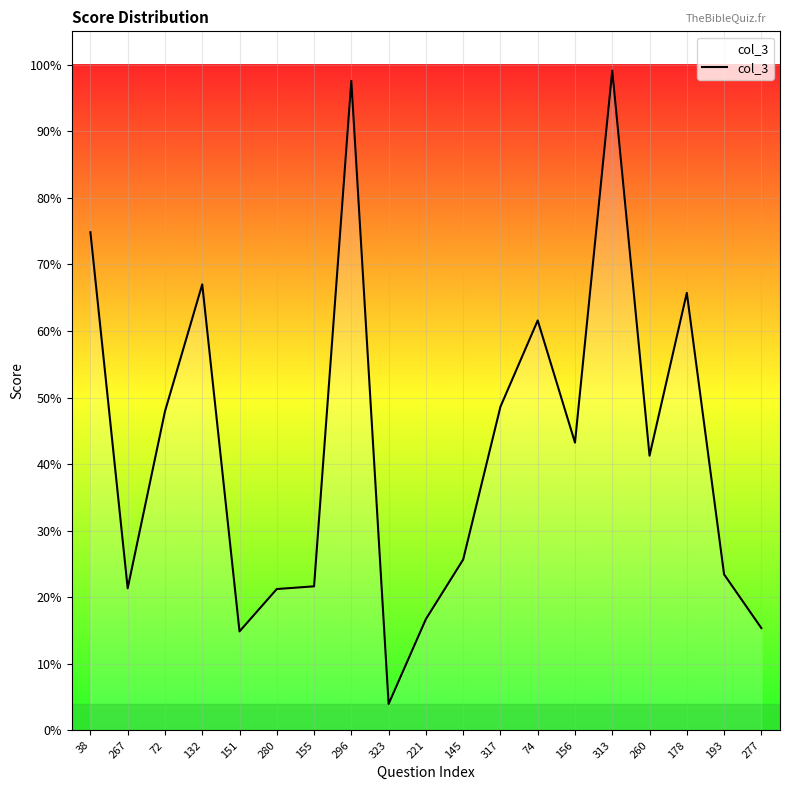

The value at 72 is 0.5. True or false?

True